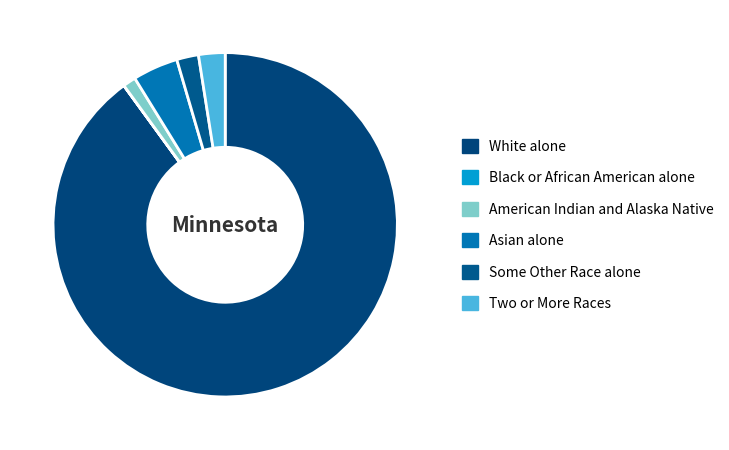

Is it true that Asian alone is 1% of the pie?

False